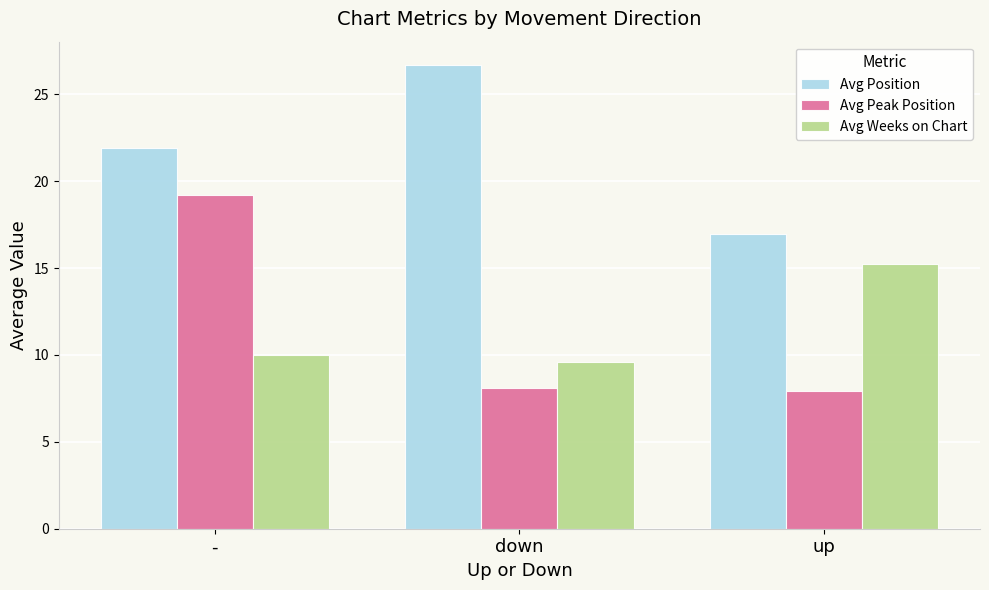

At which category is the sum across all series the highest?

-